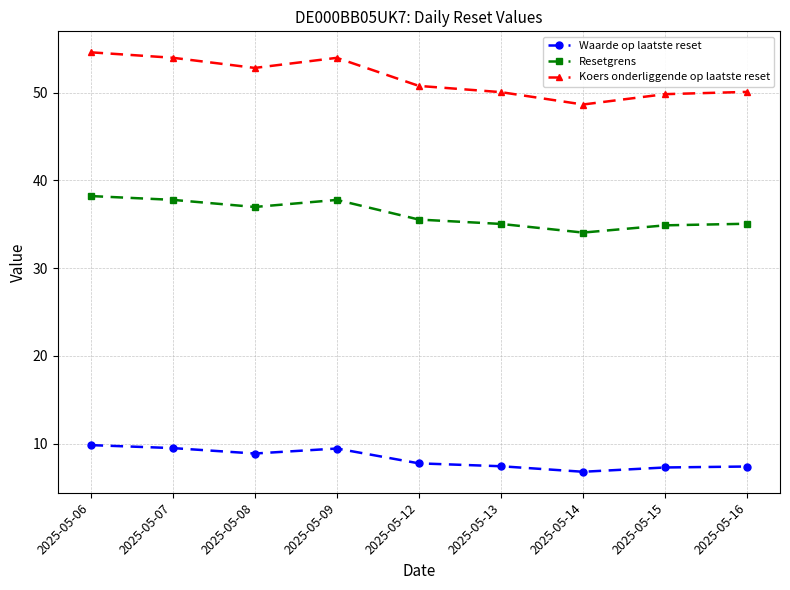

Between 2025-05-09 and 2025-05-12, which series saw the biggest shift?

Koers onderliggende op laatste reset